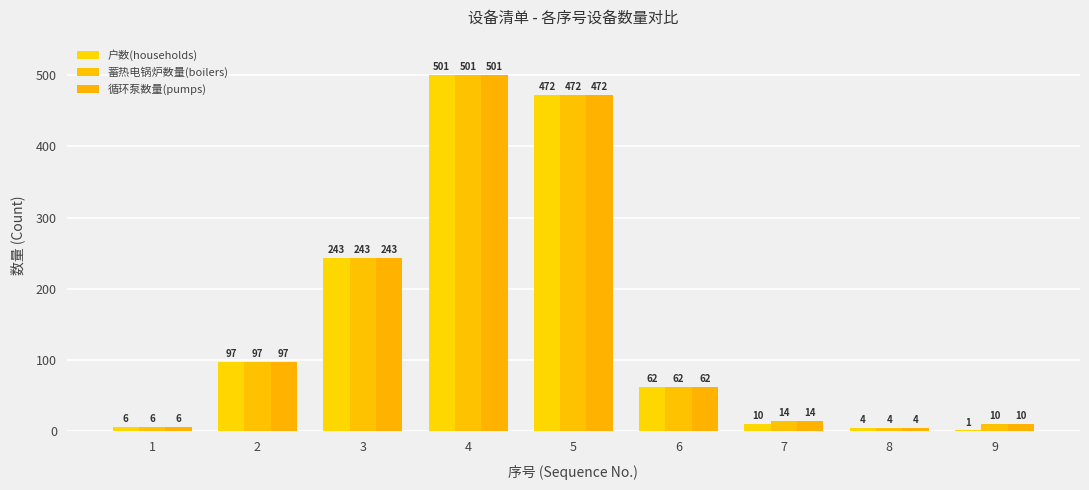

Reading right to left, list all the values displayed in this chart.

户数(households): 1	4	10	62	472	501	243	97	6
蓄热电锅炉数量(boilers): 10	4	14	62	472	501	243	97	6
循环泵数量(pumps): 10	4	14	62	472	501	243	97	6